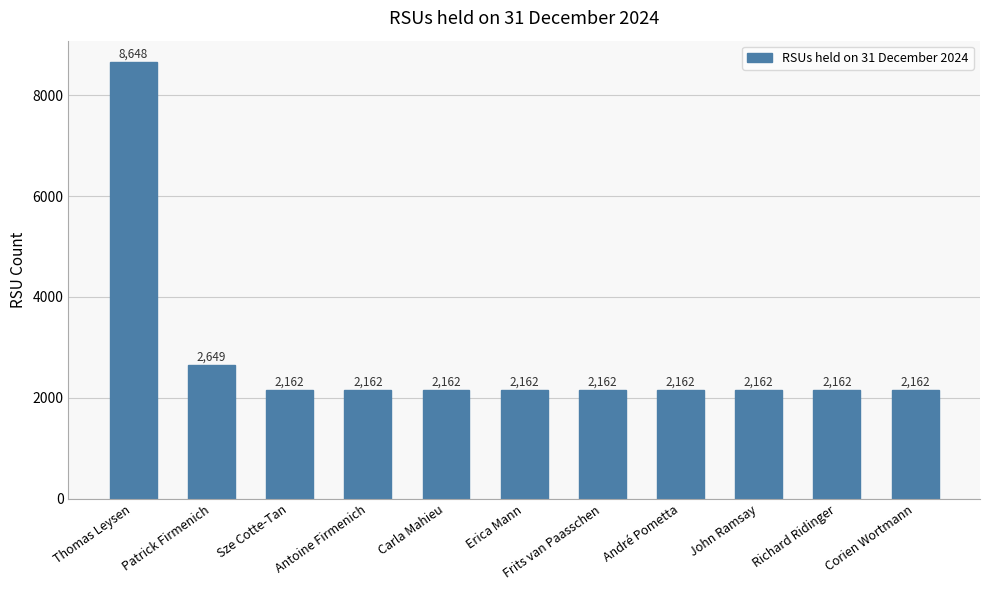

What is the maximum value shown in the chart?

8648